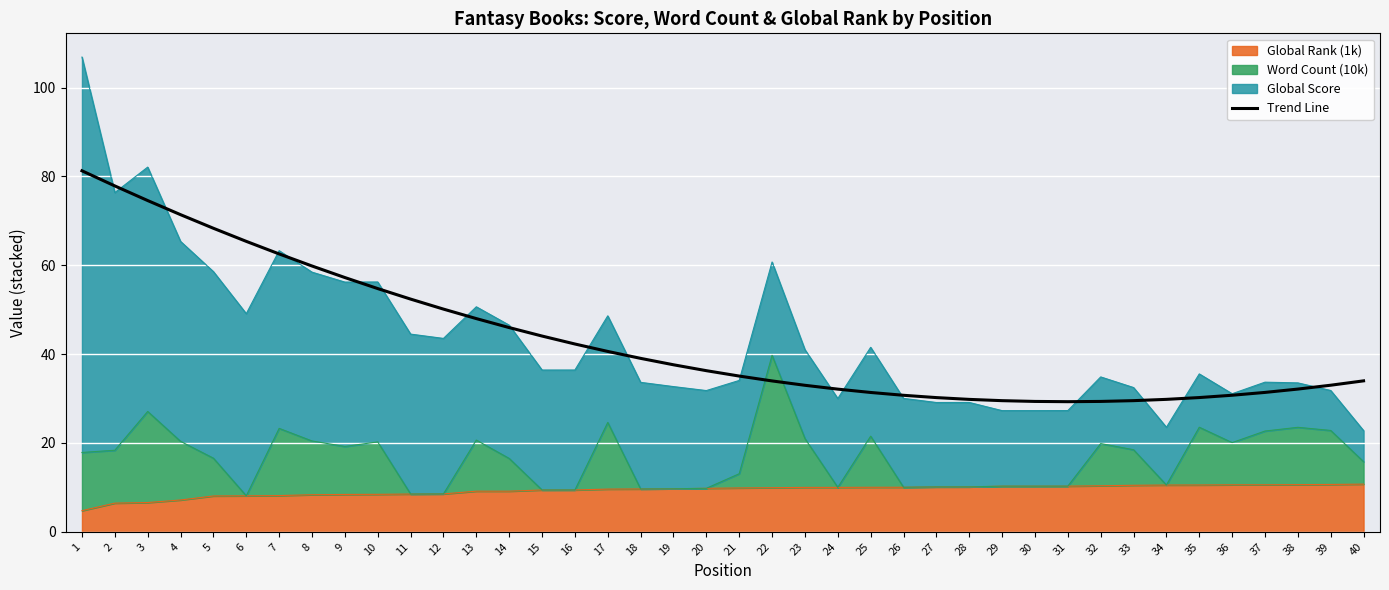

The value at 5 is 68.3. True or false?

True